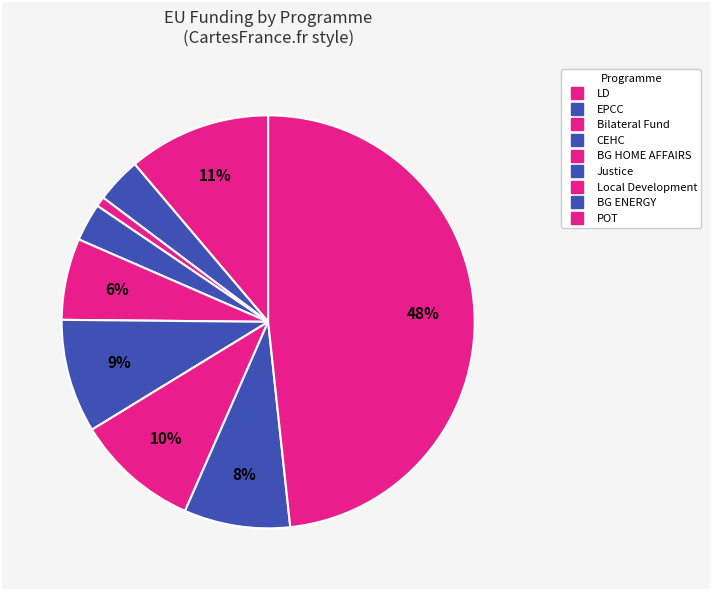

Is it true that BG HOME AFFAIRS is 6% of the pie?

True